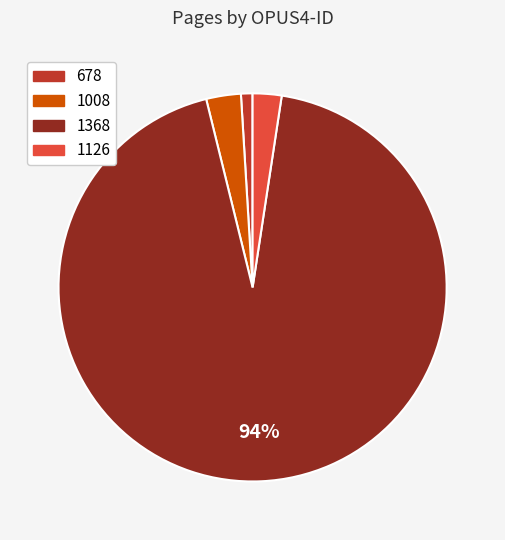

Is it true that 1126 is 2% of the pie?

True